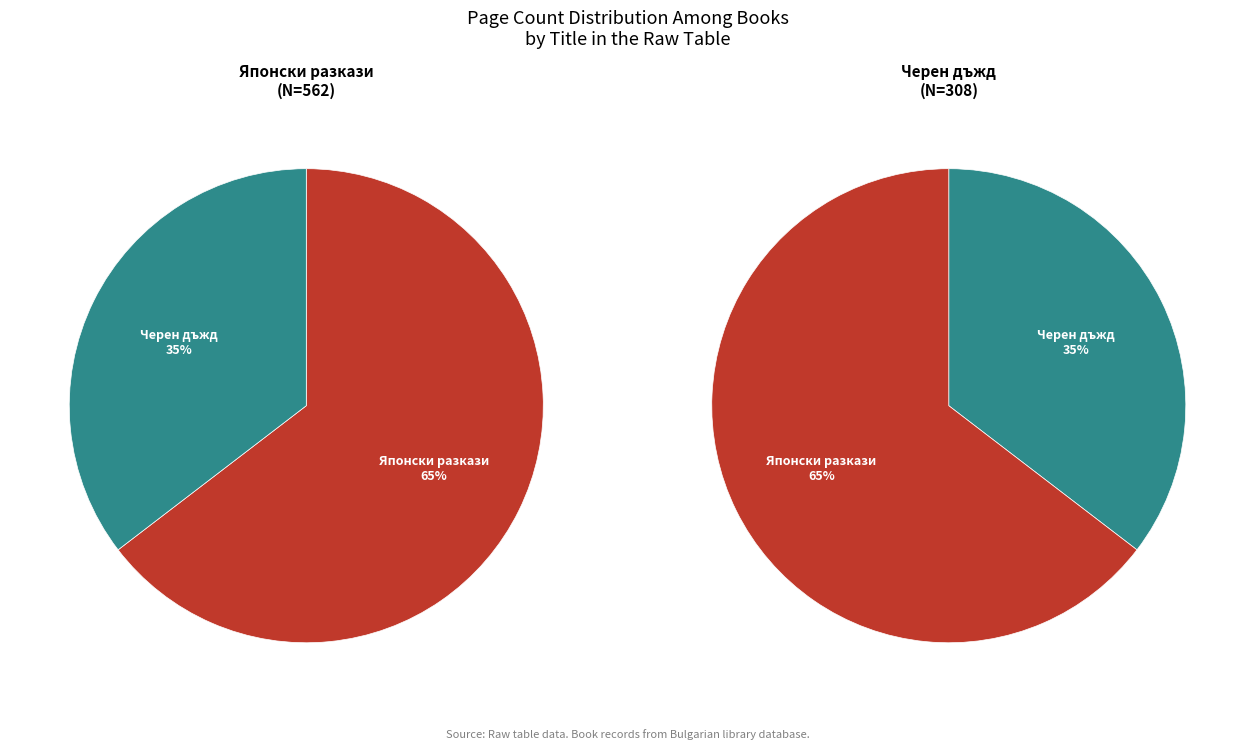

To the nearest percent, what percentage of the pie is Японски разкази (8691)?

65%